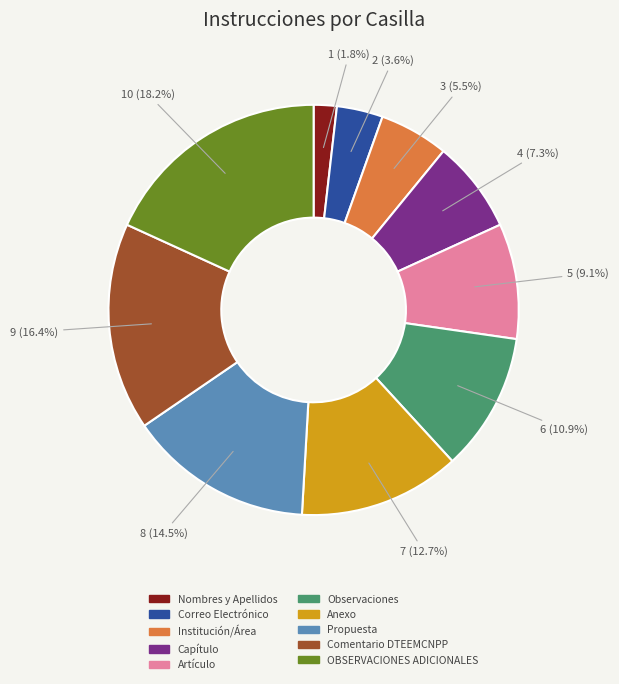

How many slices are in this pie chart?

10